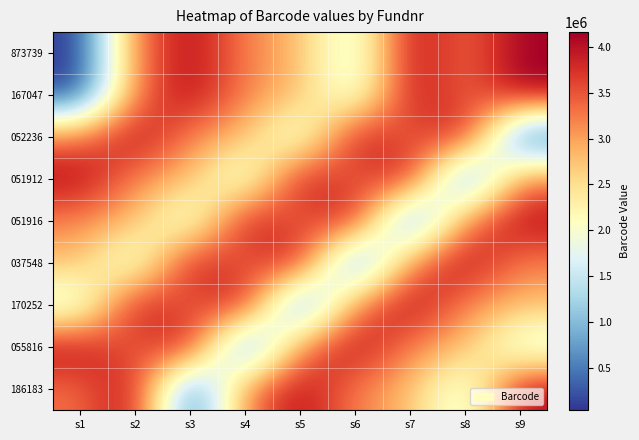

What is the difference between the highest and lowest values at s2?

2619284